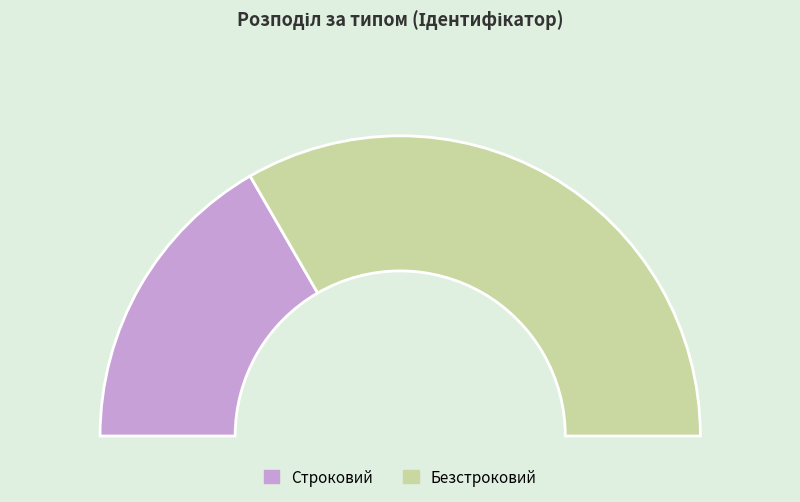

How many segments does this pie chart have?

2